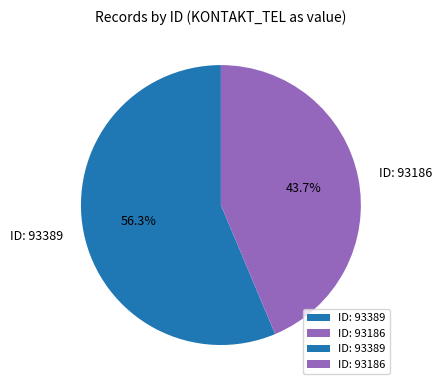

Approximately how many times larger is the value at ID: 93186 compared to ID: 93389?

0.8